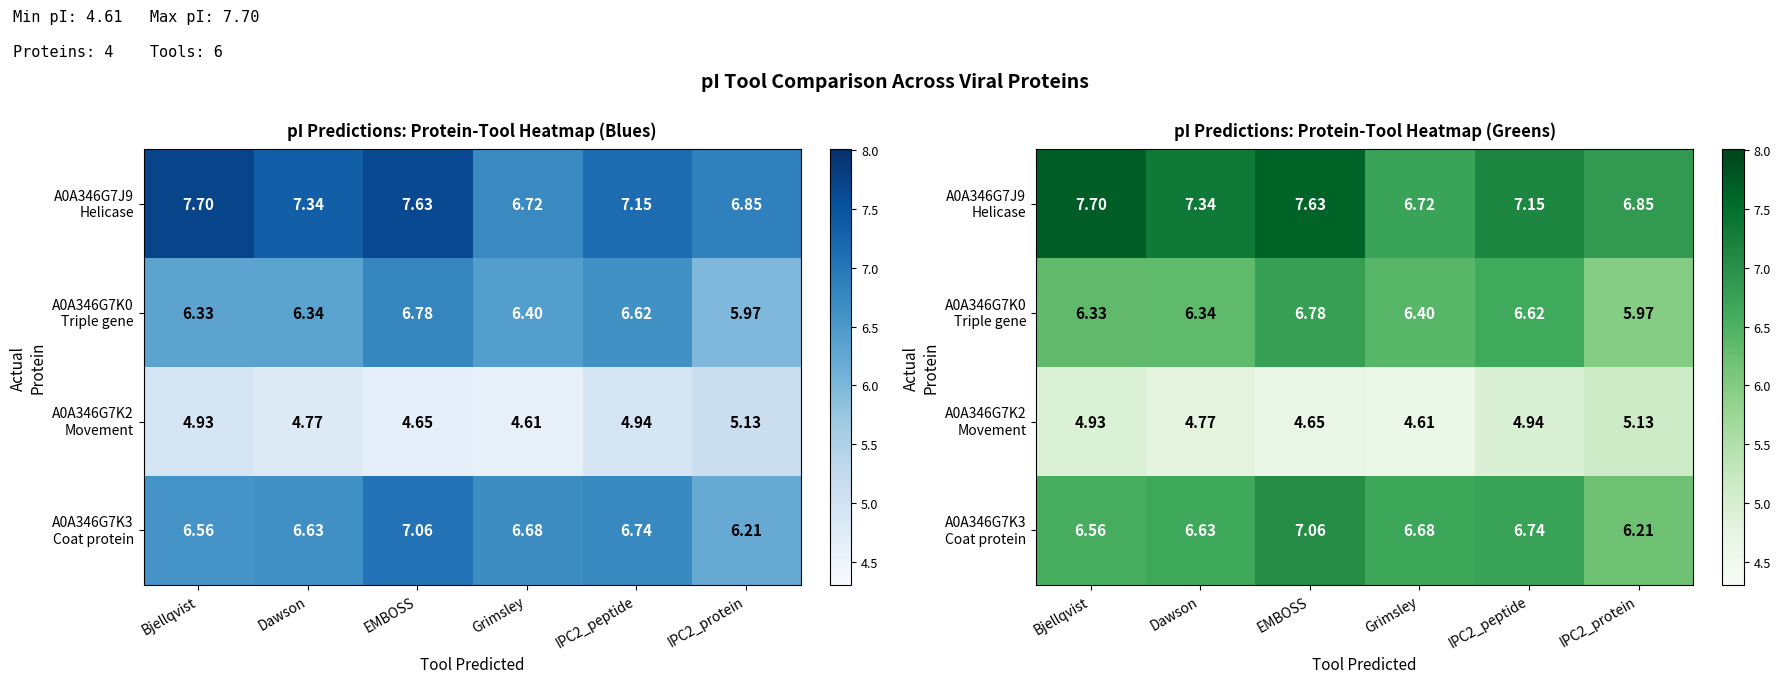

The A0A346G7J9 Helicase series shows 9.6 at Grimsley. True or false?

False